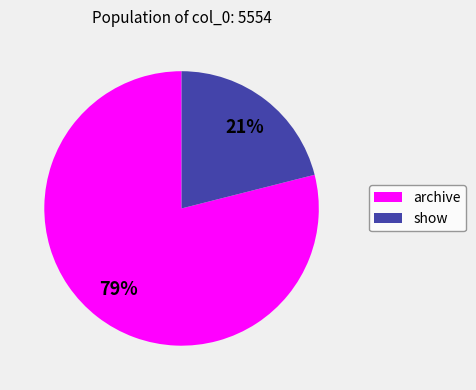

Is the sum of show and archive greater than half?

Yes